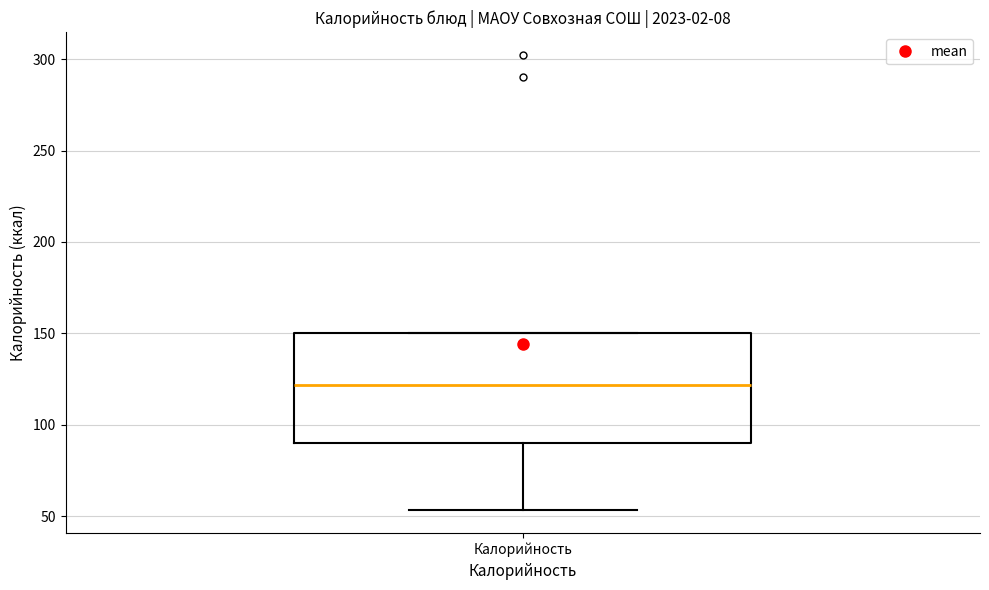

Read this box plot against the y-axis: the position of the median line, the range covered by the box, and the ends of both whiskers. The values are not printed on the chart, so give them approximately, as read against the axis.

median 120, box 90 to 150, whiskers 55 to 150